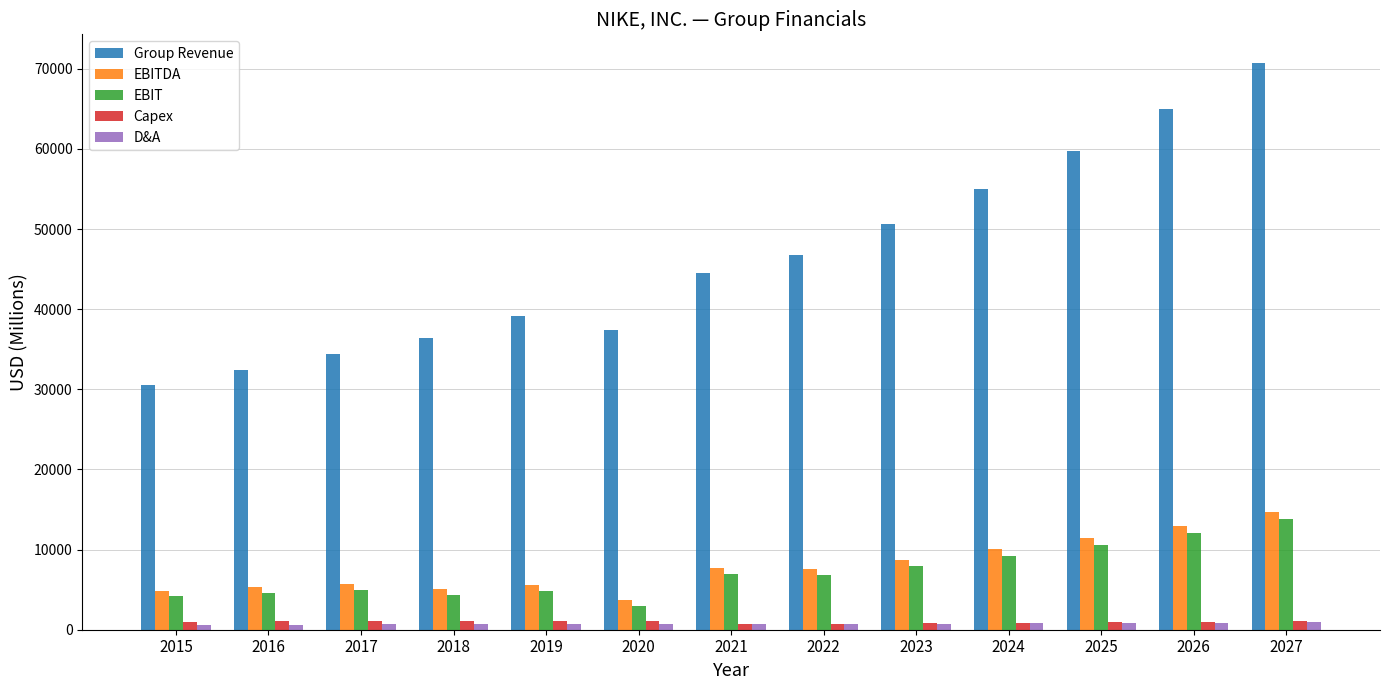

What is the sum of all EBIT values?

93512.1